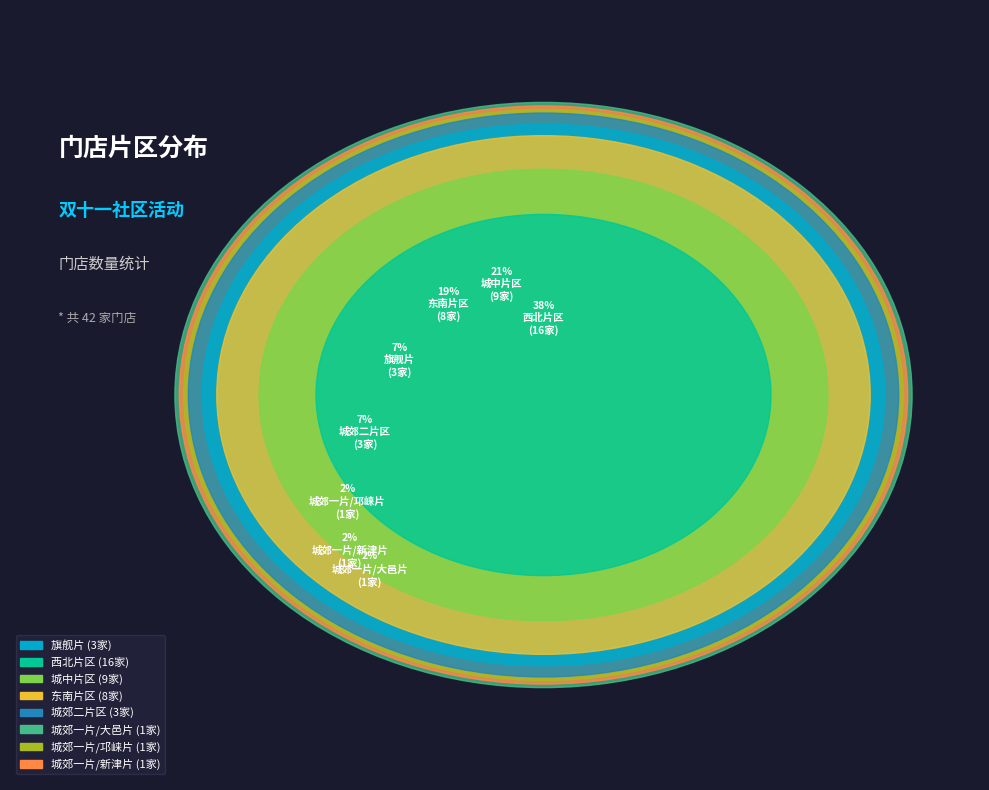

How many slices are in this pie chart?

8